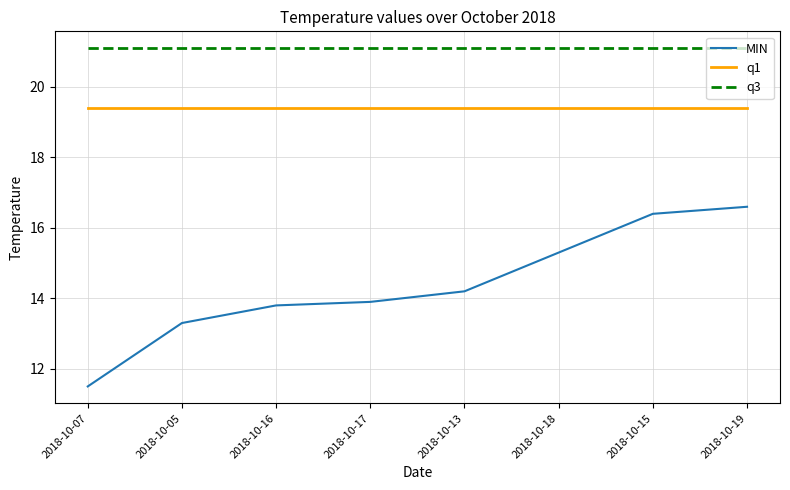

True or false: q3 and q1 intersect in this chart.

False